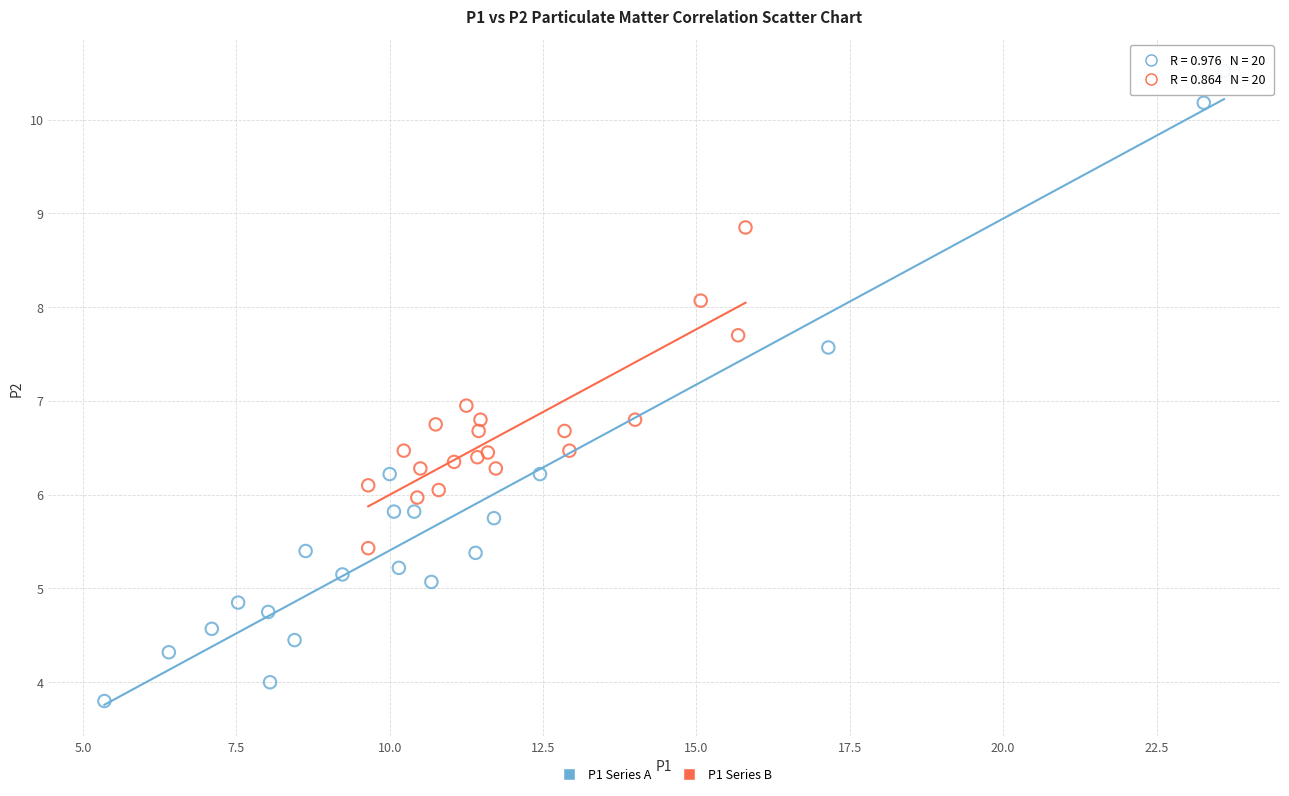

Which series contains the highest Y value?

P1 Series A